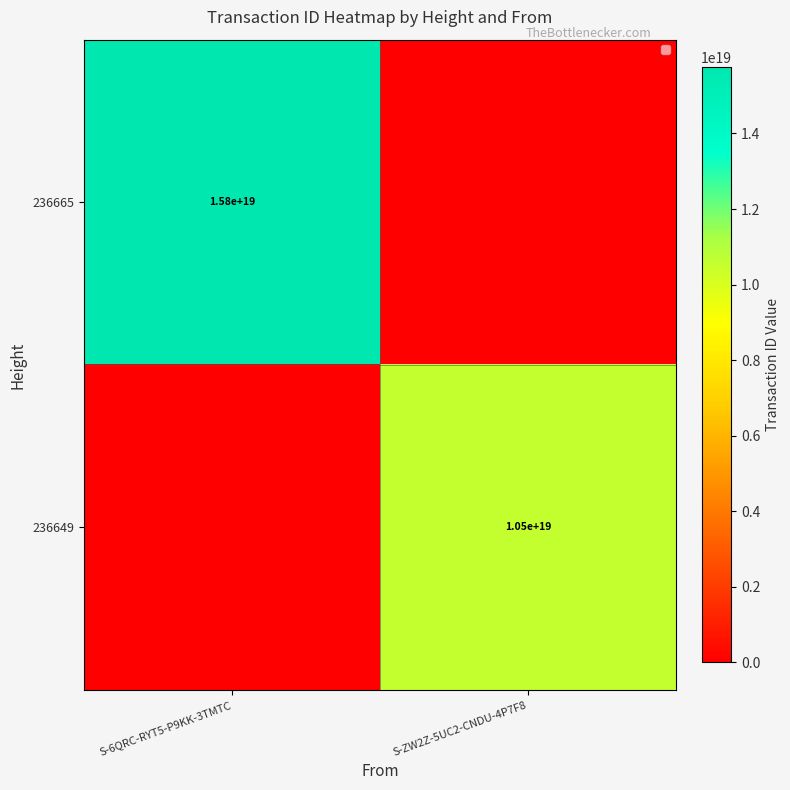

The 236665 series shows 4457529265915640832 at S-6QRC-RYT5-P9KK-3TMTC. True or false?

False